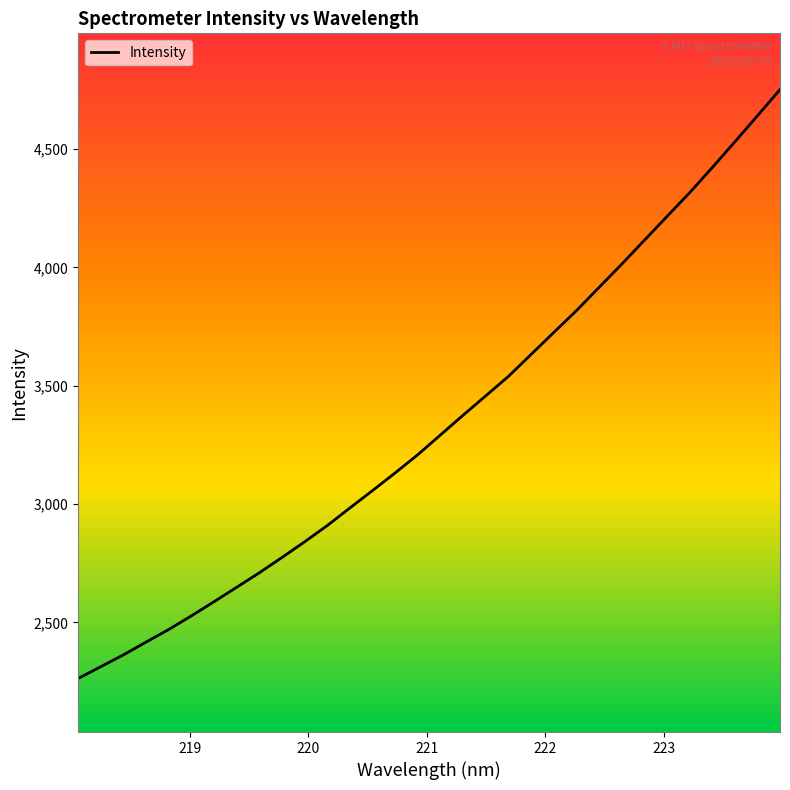

What is the greatest value displayed?

4751.4